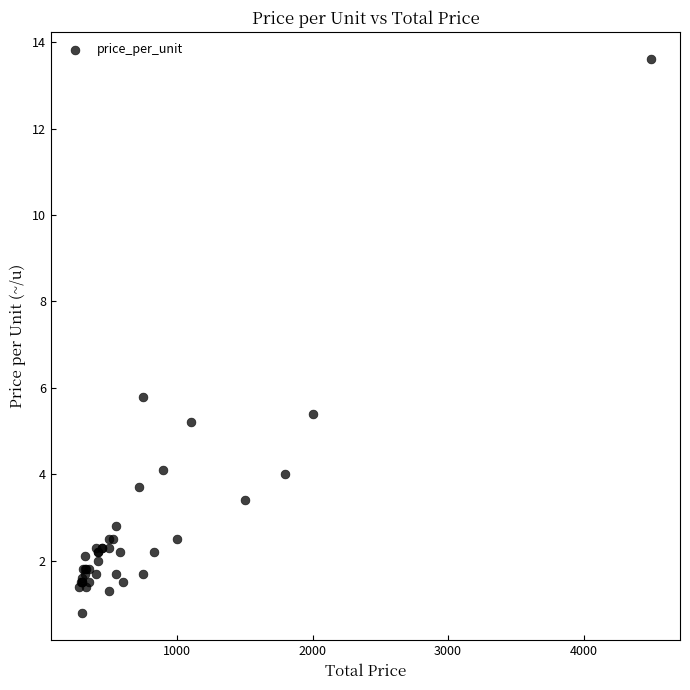

What Y value in the scatter plot is closest to 7?

5.8